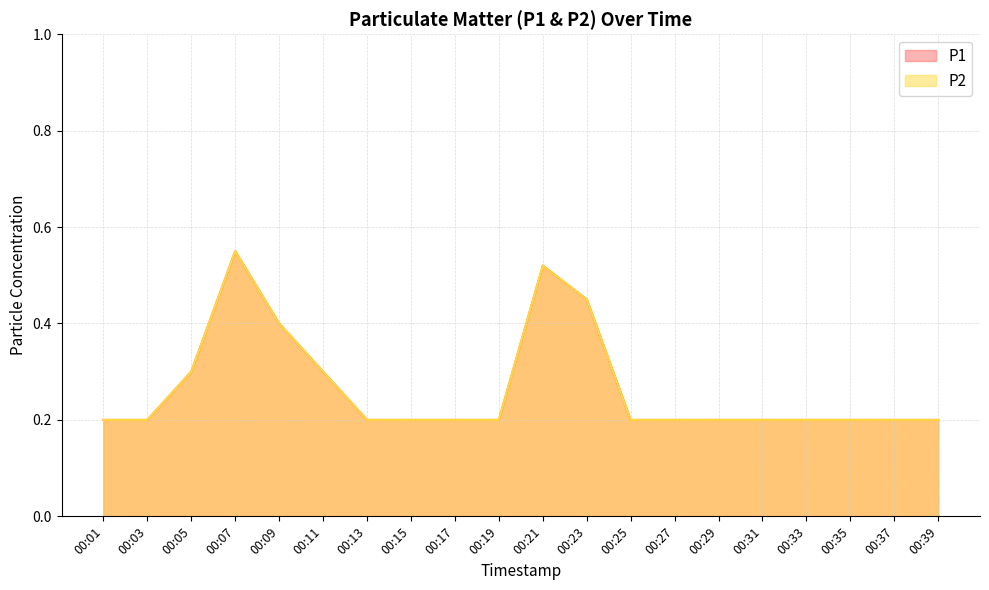

What is the minimum value for P1?

0.2